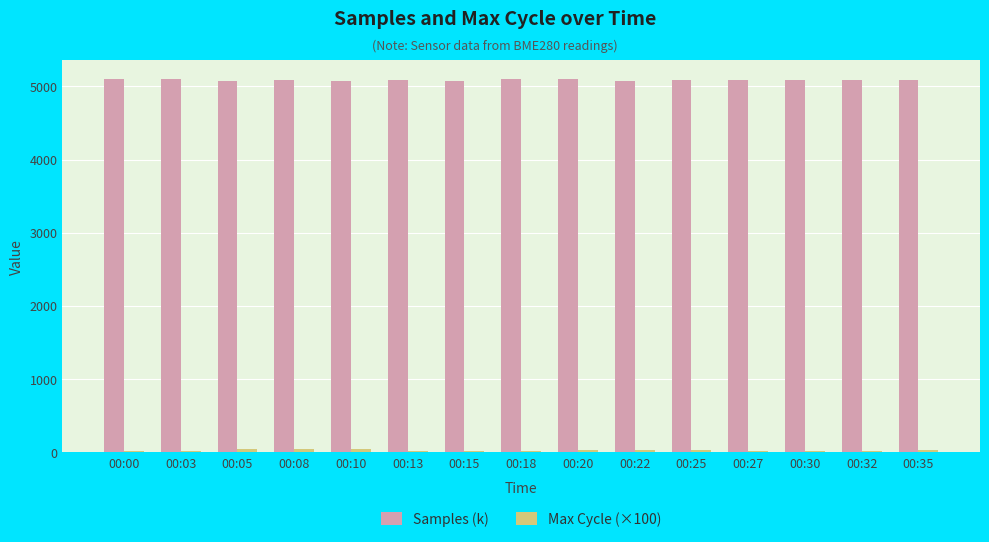

At how many categories does at least one series exceed 4972?

15